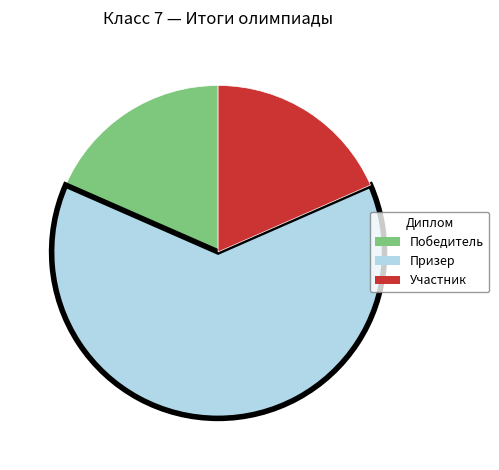

How many slices are in this pie chart?

3